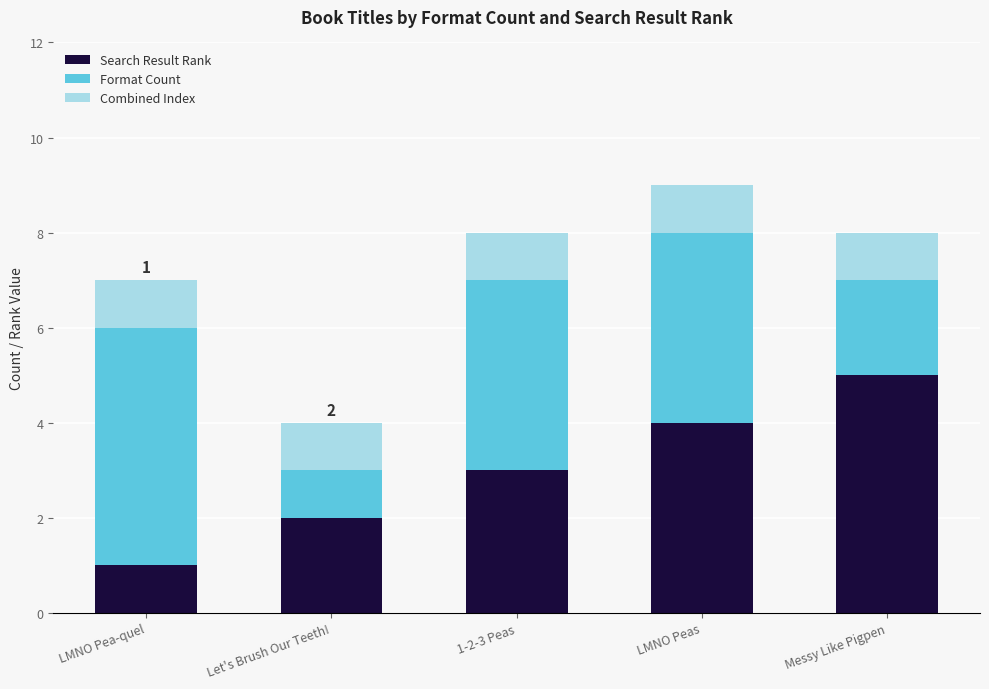

At which category is the sum across all series the highest?

LMNO Peas